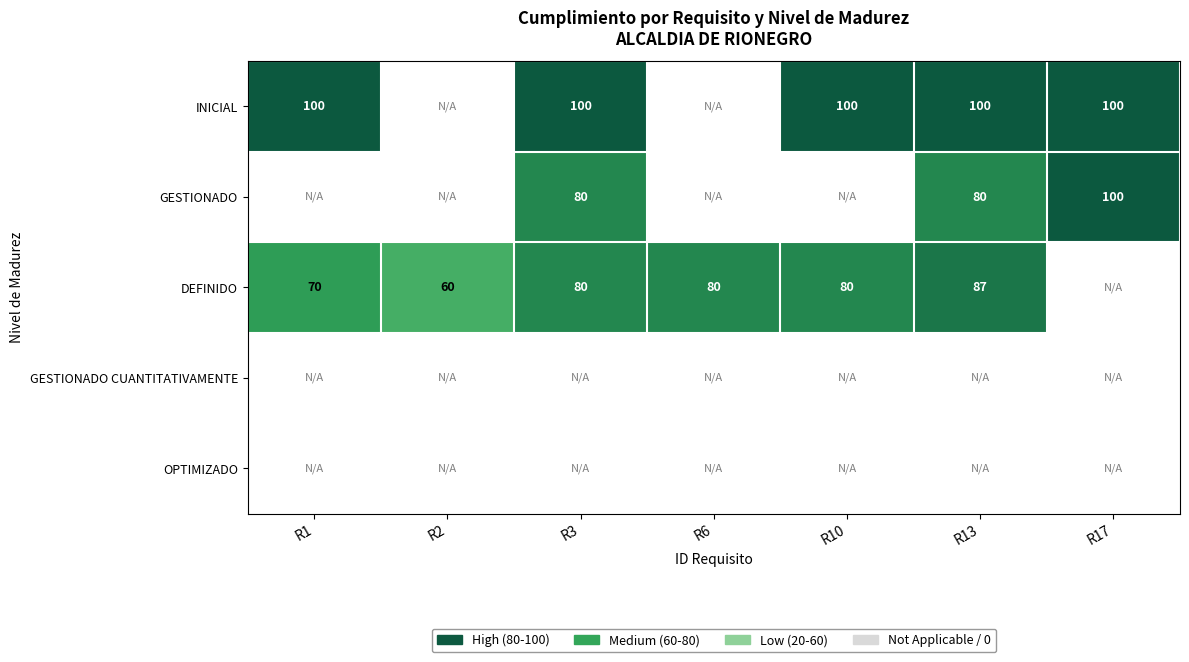

What is the difference between the DEFINIDO values at R1 and R13?

17